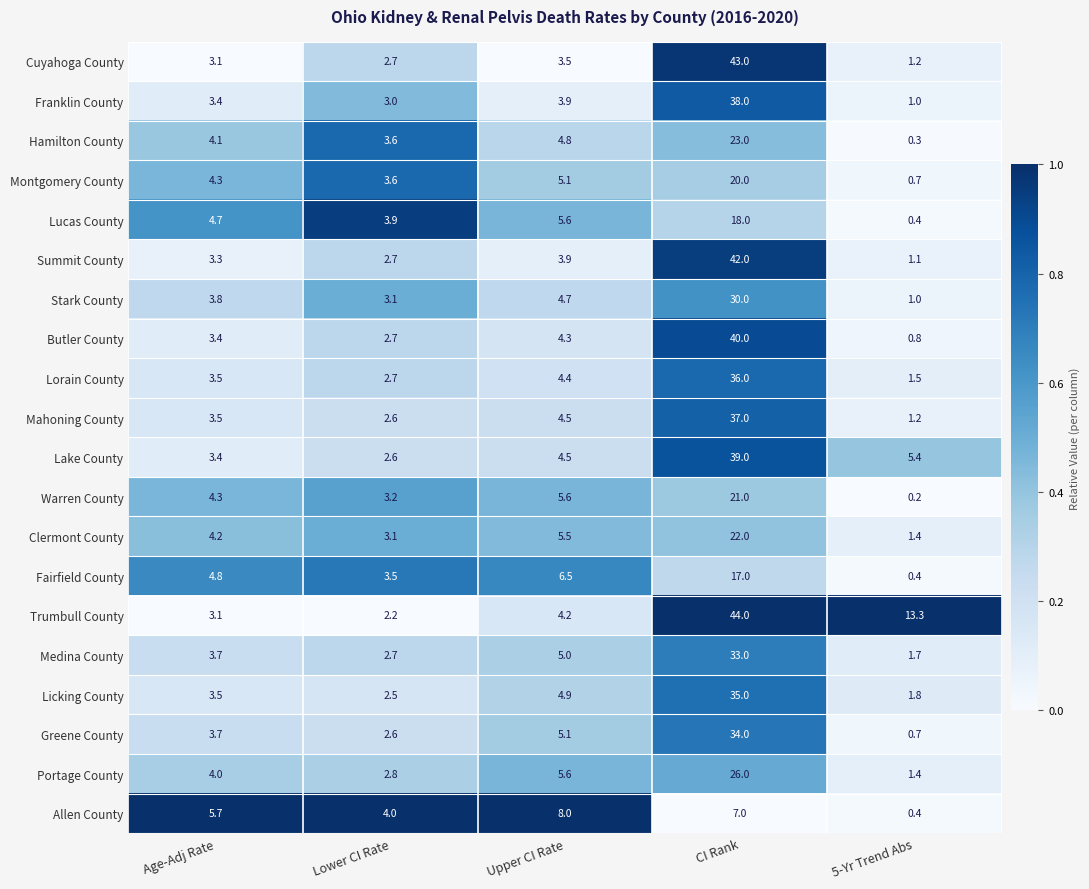

At which label is Franklin County closest to 19?

Upper CI Rate